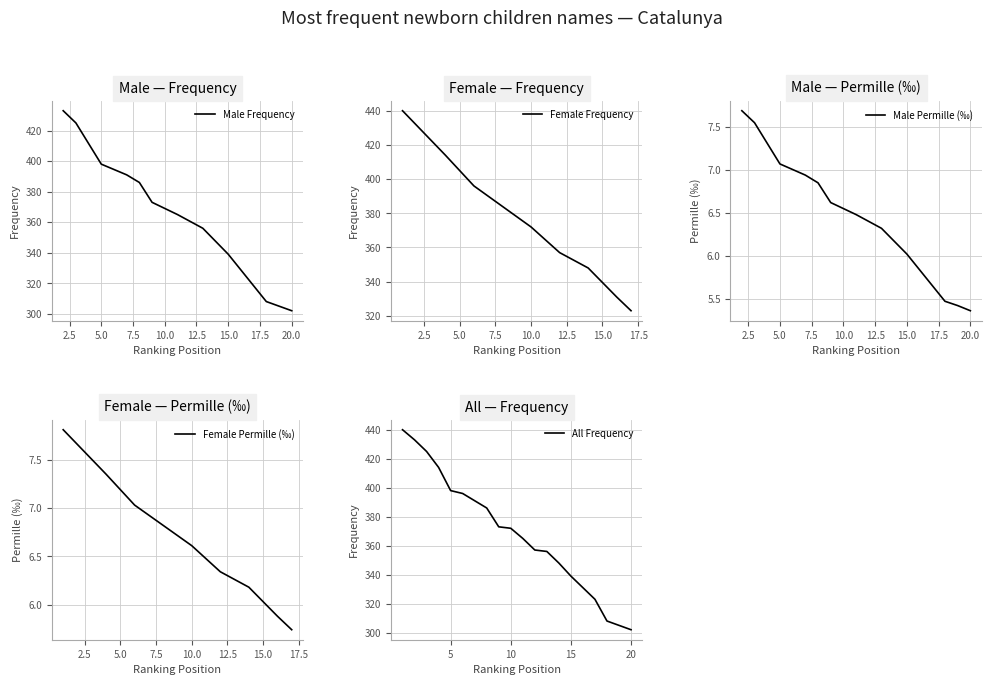

What is the sum of the values at 7 and 14?

739